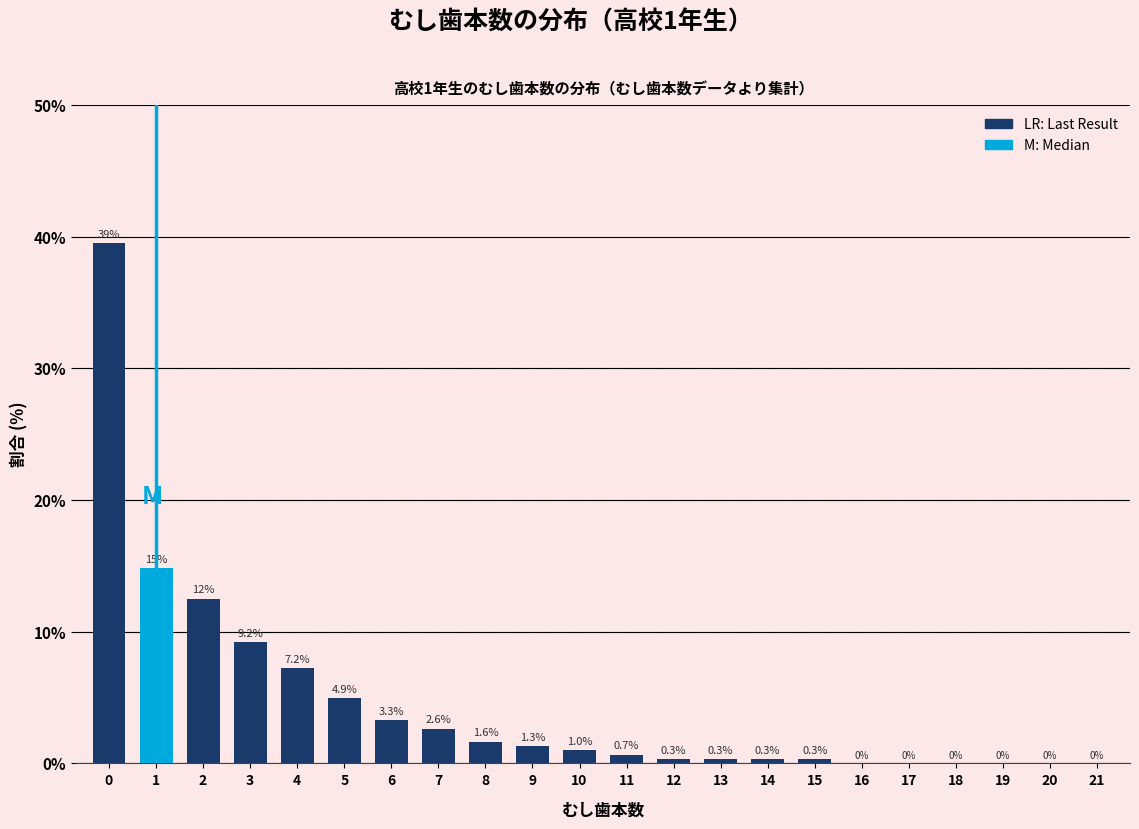

Reading right to left, list all the values displayed in this chart.

21=0.0	20=0.0	19=0.0	18=0.0	17=0.0	16=0.0	15=0.3	14=0.3	13=0.3	12=0.3	11=0.7	10=1.0	9=1.3	8=1.6	7=2.6	6=3.3	5=4.9	4=7.2	3=9.2	2=12.5	1=14.8	0=39.5